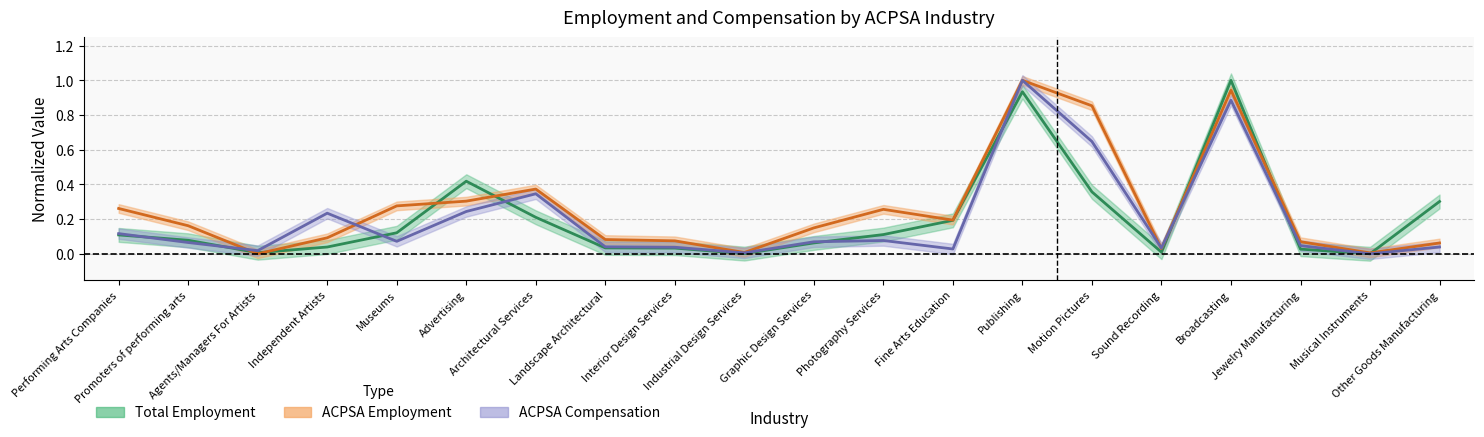

Is it true that ACPSA Compensation equals 0.1 at Graphic Design Services?

True